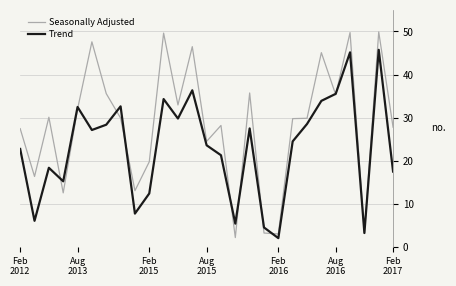

True or false: Trend and Seasonally Adjusted intersect in this chart.

True